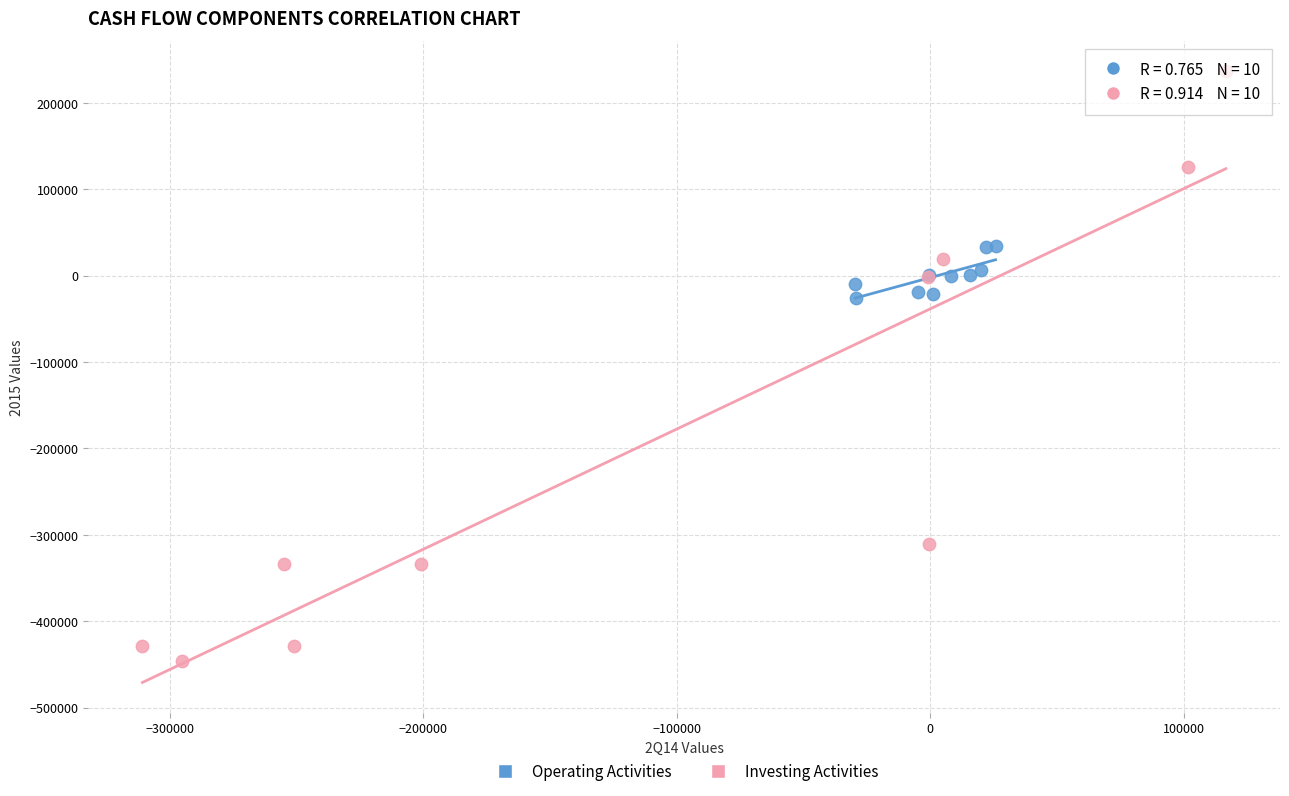

What are all the series names shown in the legend?

Operating Activities, Investing Activities